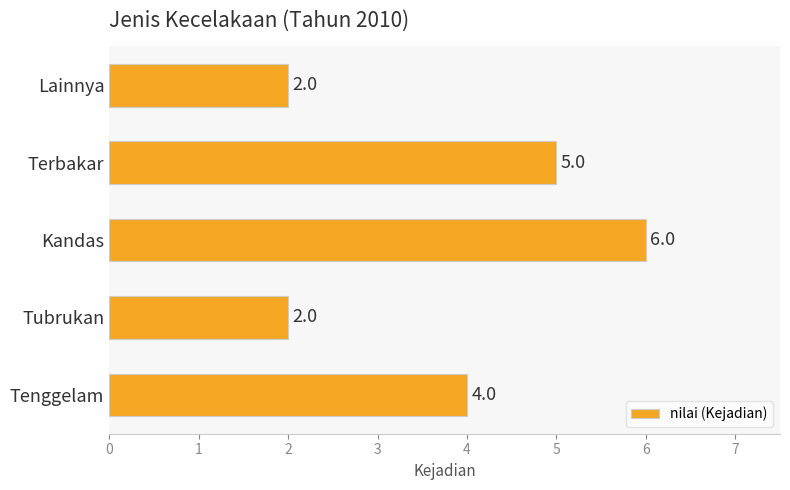

Which has a higher value, Terbakar or Tenggelam?

Terbakar